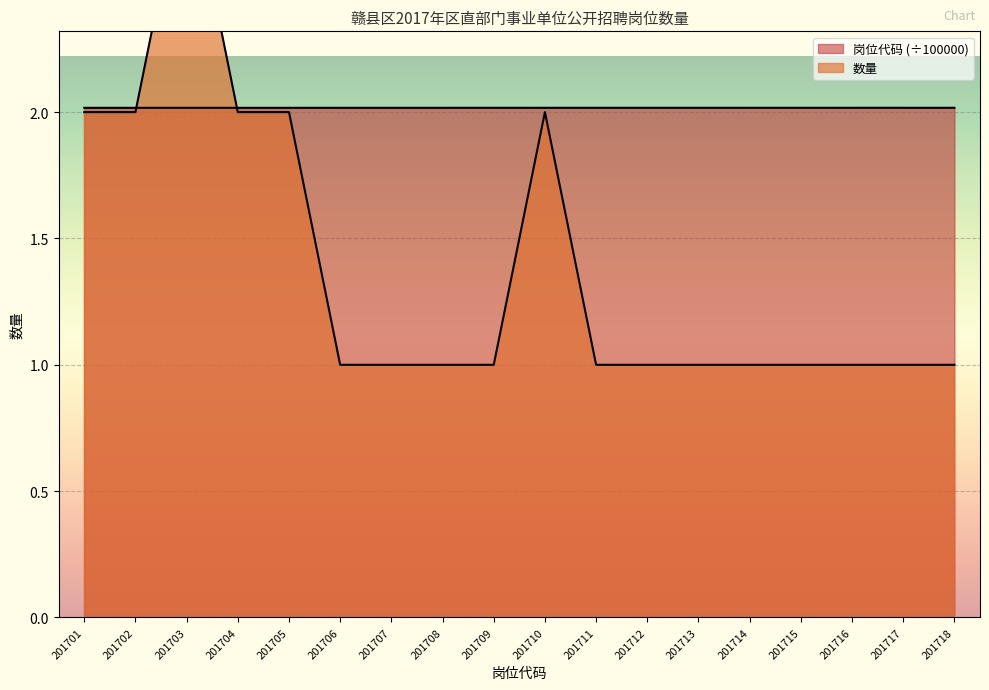

At which label is 数量 closest to 2?

201701